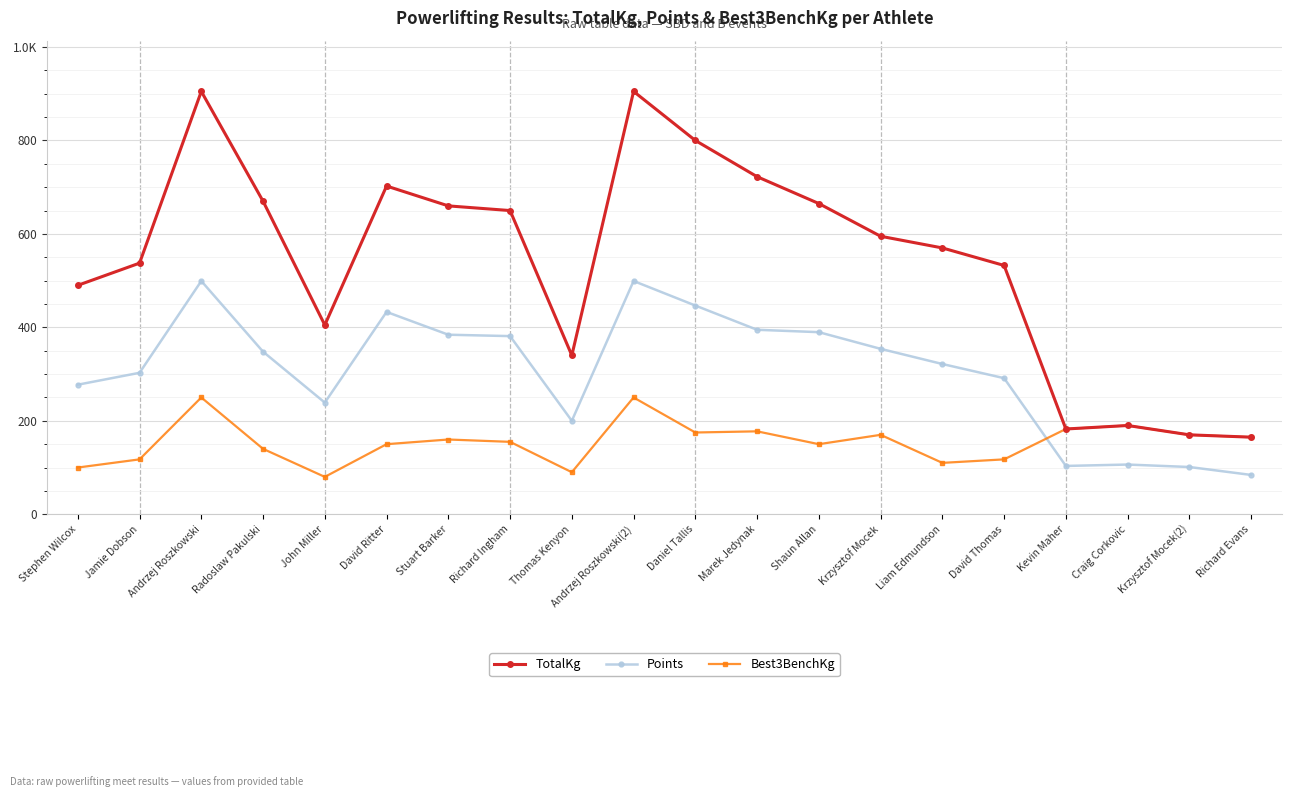

True or false: Best3BenchKg and TotalKg cross at least once.

False